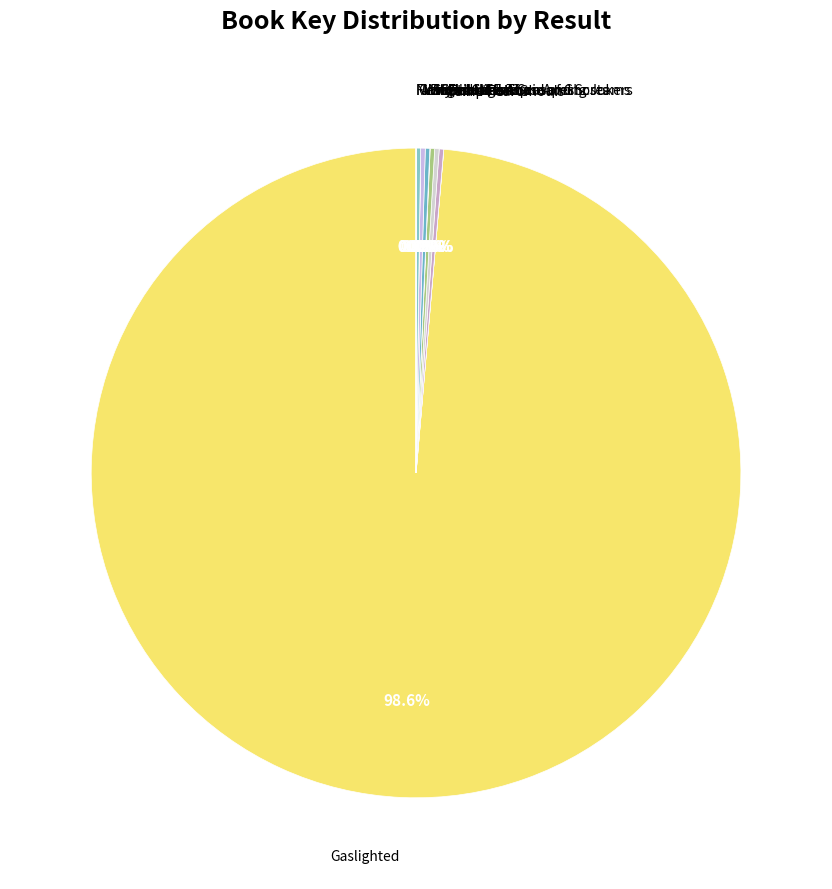

Is there any slice that represents more than half of the pie?

Yes